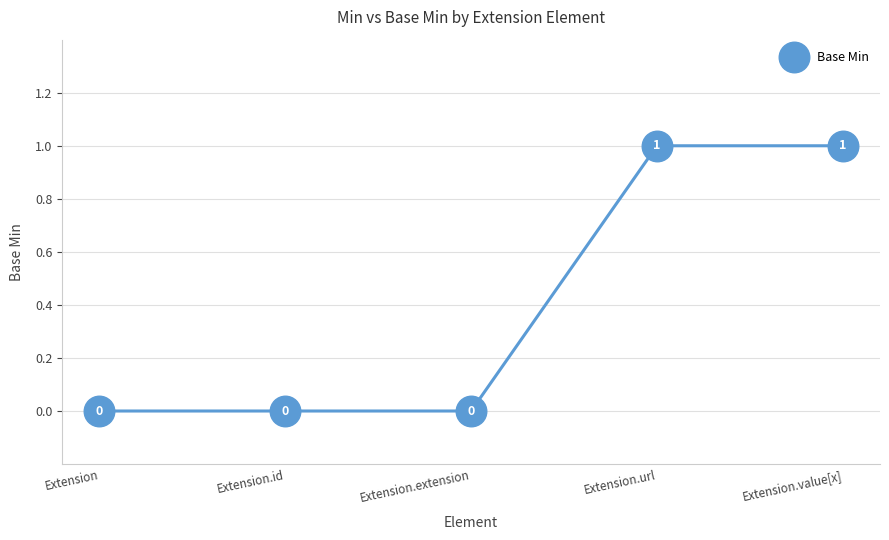

True or false: the data has more than 2 interior local peaks.

False